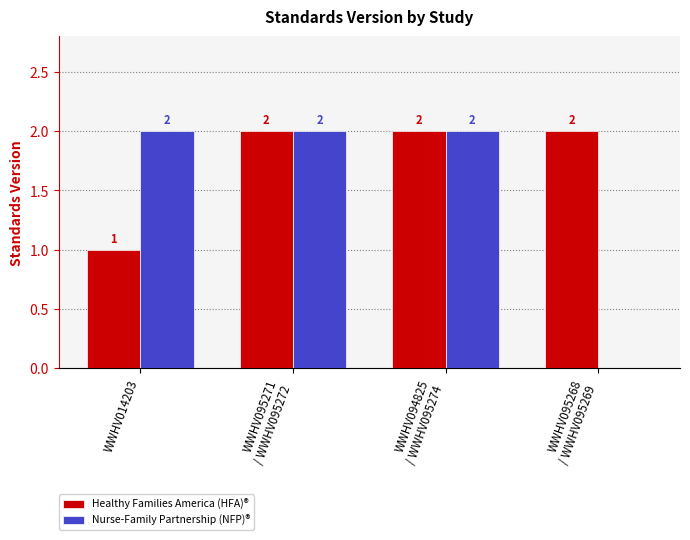

The Healthy Families America (HFA)® series shows 1 at WWHV014203. True or false?

True